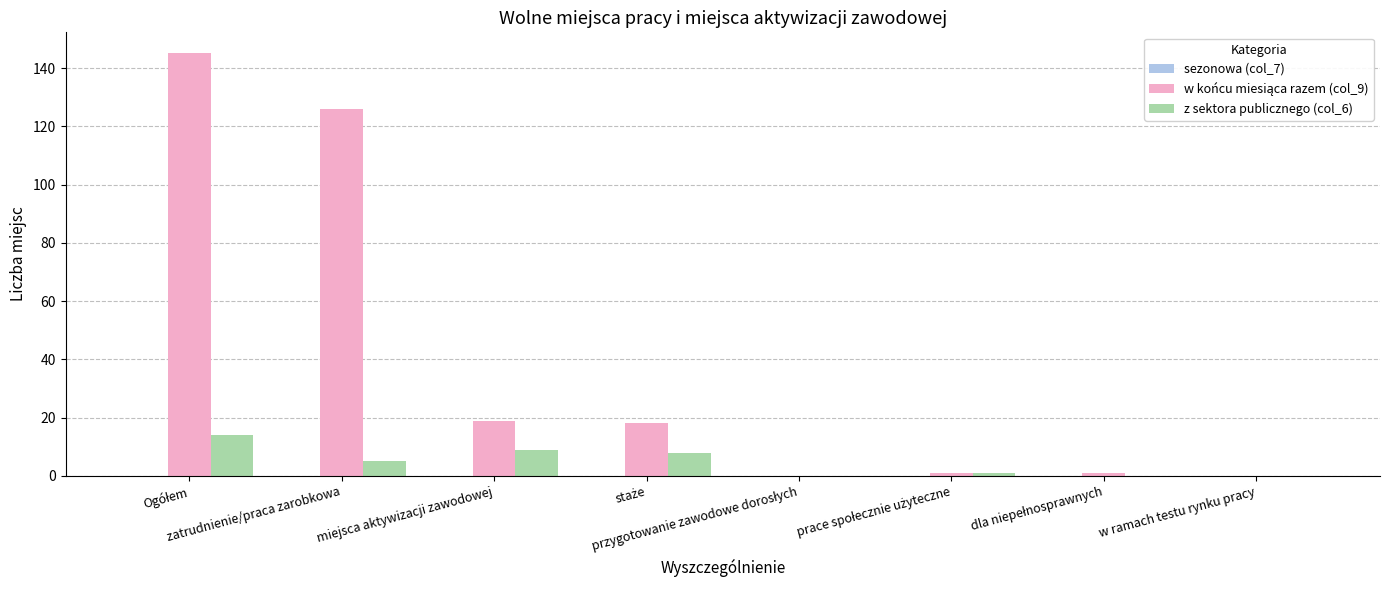

What is the greatest value displayed?

145